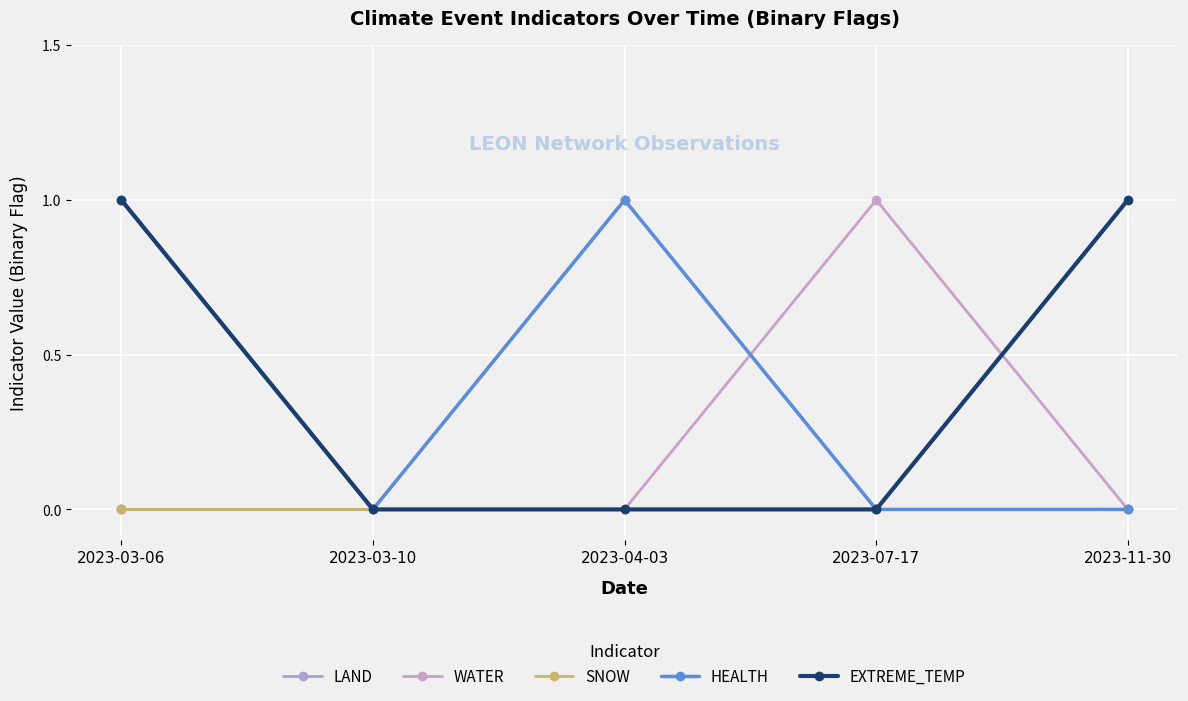

Reading left to right, what are all the values shown in this chart?

LAND: 0	0	1	0	0
WATER: 0	0	0	1	0
SNOW: 0	0	1	0	0
HEALTH: 1	0	1	0	0
EXTREME_TEMP: 1	0	0	0	1